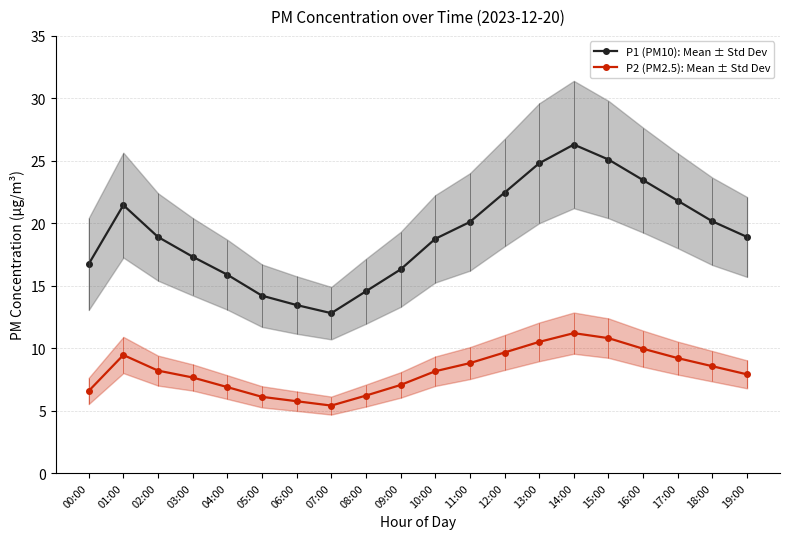

Rank the series by their maximum value, from lowest to highest.

P2 (PM2.5): Mean ± Std Dev, P1 (PM10): Mean ± Std Dev